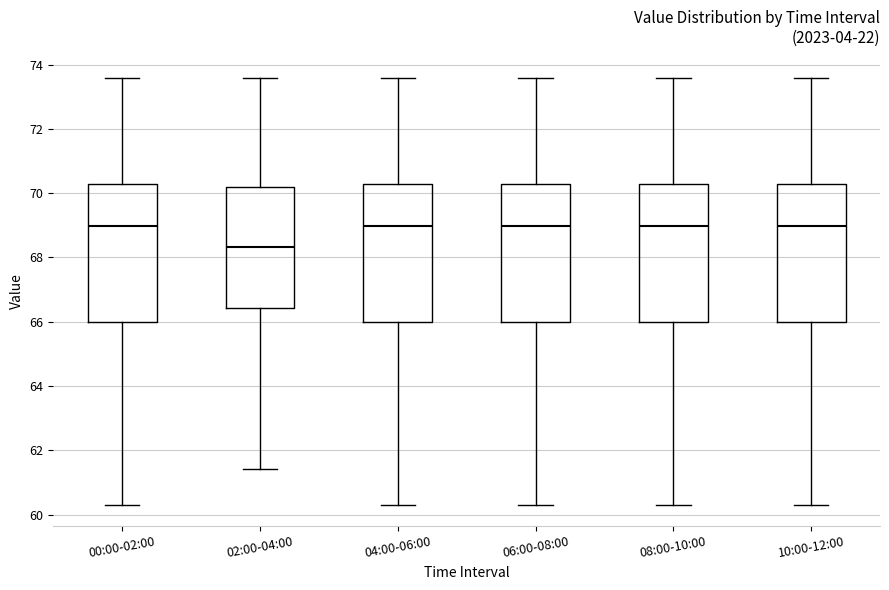

Where is the lower edge of the box for 04:00-06:00 on the y-axis? The values are not printed on the chart, so give them approximately, as read against the axis.

66.0